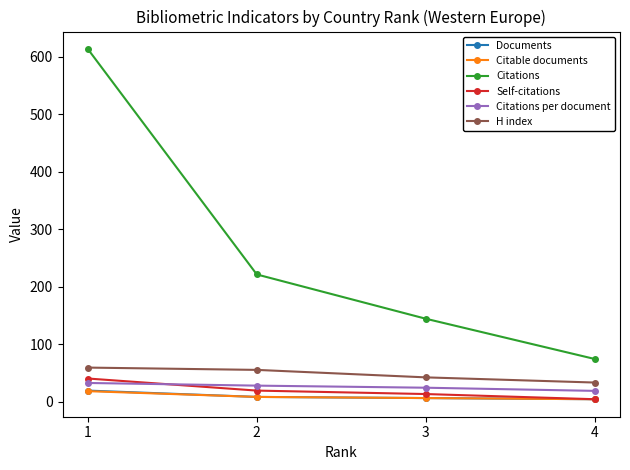

Count the Citations values in the range 144 to 613.

3